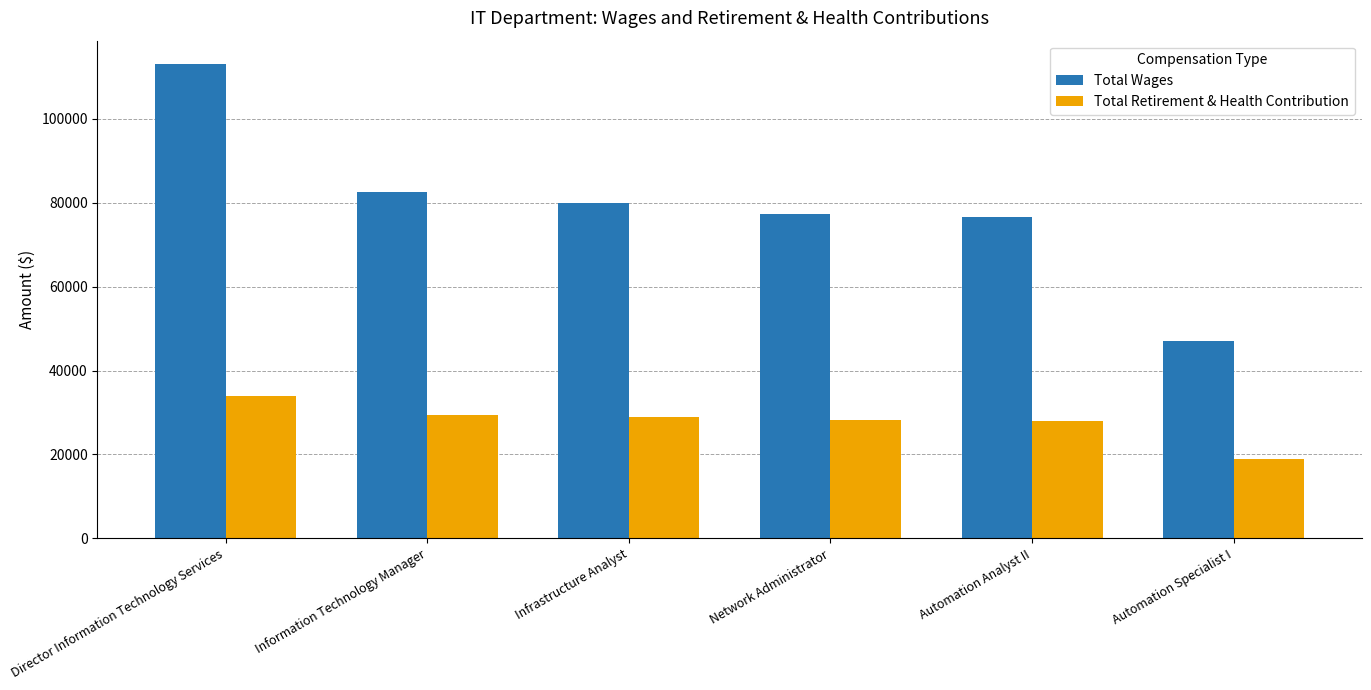

At how many categories does at least one series exceed 38728?

6